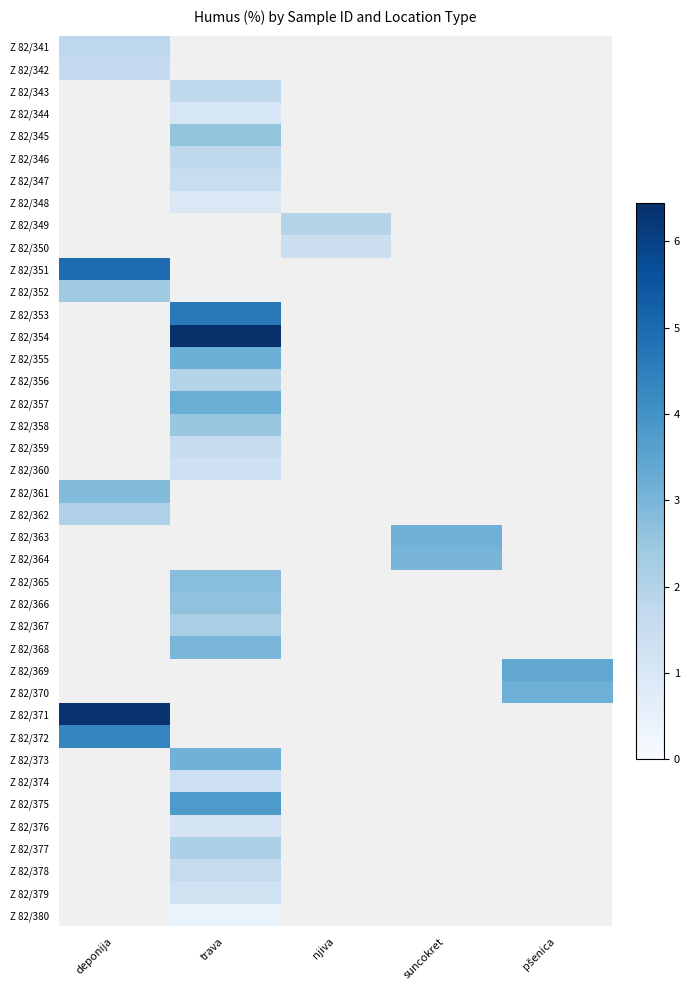

Is the value of Z 82/379 at suncokret greater than the value of Z 82/350 at trava?

No